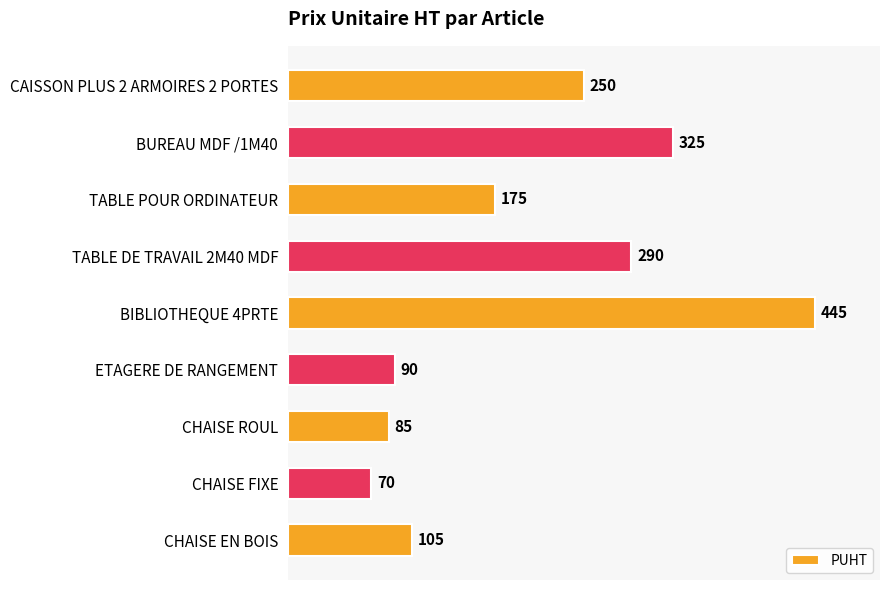

Which has a higher value, TABLE POUR ORDINATEUR or TABLE DE TRAVAIL 2M40 MDF?

TABLE DE TRAVAIL 2M40 MDF